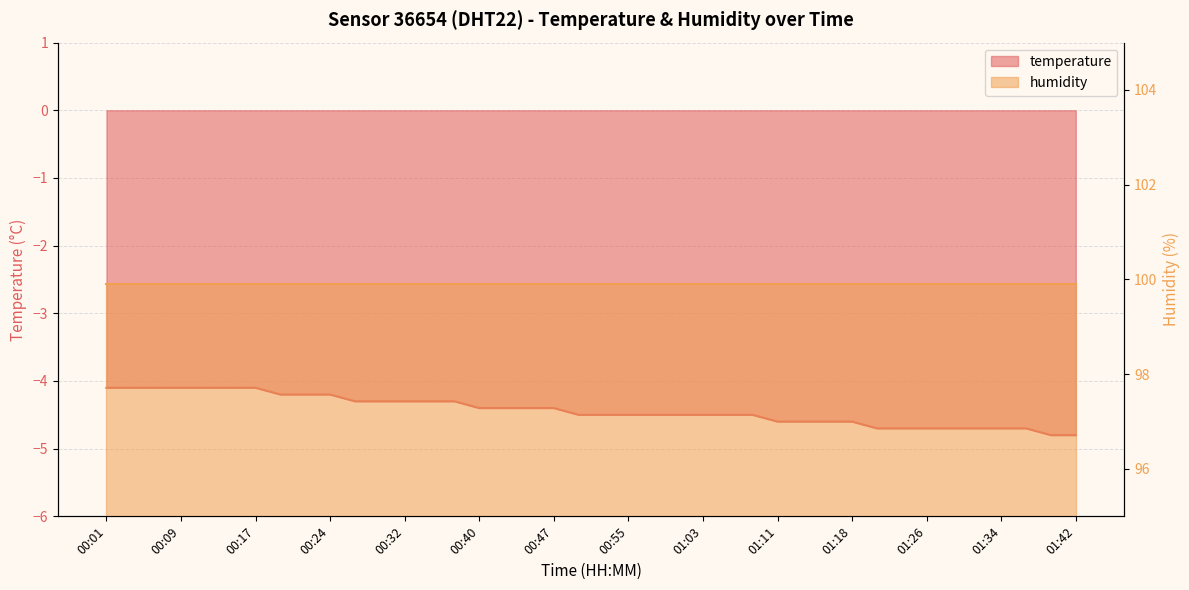

Reading right to left, what are all the values shown in this chart?

01:42=-4.8	01:39=-4.8	01:36=-4.7	01:34=-4.7	01:31=-4.7	01:29=-4.7	01:26=-4.7	01:23=-4.7	01:21=-4.7	01:18=-4.6	01:16=-4.6	01:13=-4.6	01:11=-4.6	01:08=-4.5	01:05=-4.5	01:03=-4.5	01:00=-4.5	00:58=-4.5	00:55=-4.5	00:53=-4.5	00:50=-4.5	00:47=-4.4	00:45=-4.4	00:42=-4.4	00:40=-4.4	00:37=-4.3	00:35=-4.3	00:32=-4.3	00:29=-4.3	00:27=-4.3	00:24=-4.2	00:22=-4.2	00:19=-4.2	00:17=-4.1	00:14=-4.1	00:11=-4.1	00:09=-4.1	00:06=-4.1	00:04=-4.1	00:01=-4.1